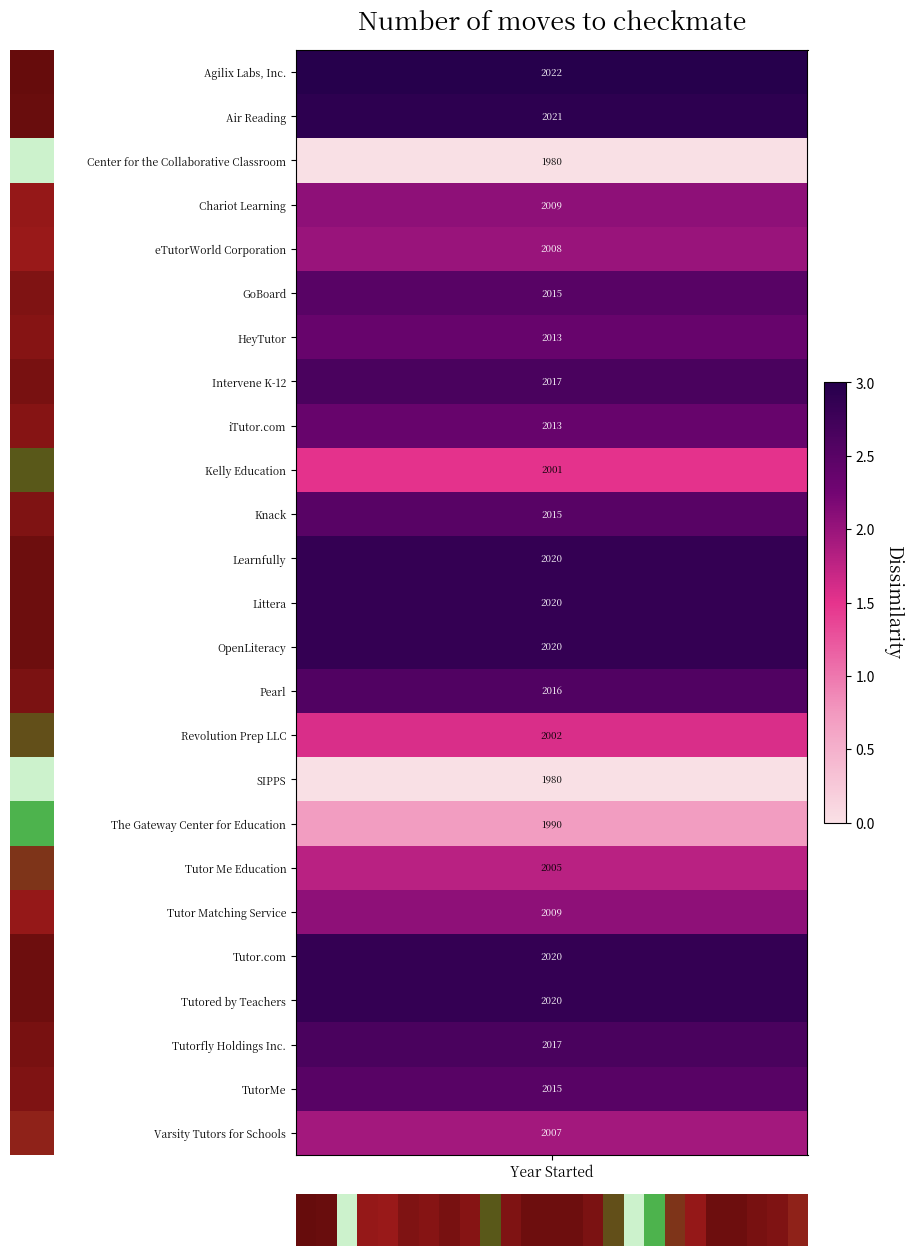

Reading left to right, what are all the values shown in this chart?

3.0	2.9	0.0	2.1	2.0	2.5	2.4	2.6	2.4	1.5	2.5	2.9	2.9	2.9	2.6	1.6	0.0	0.7	1.8	2.1	2.9	2.9	2.6	2.5	1.9